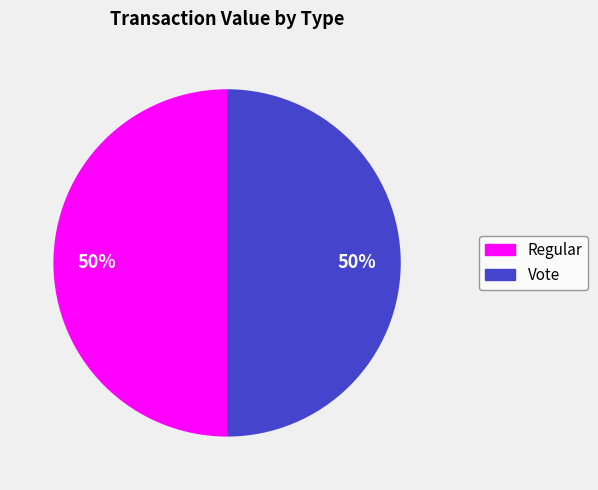

What percentage is the Regular slice, to the nearest percent?

50%